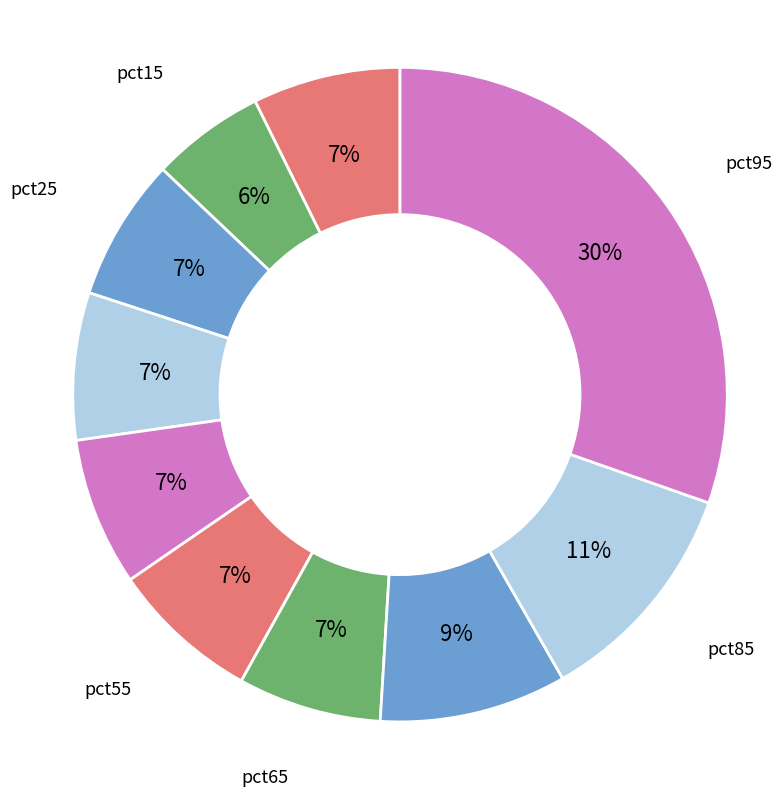

Count the number of slices in the pie.

10